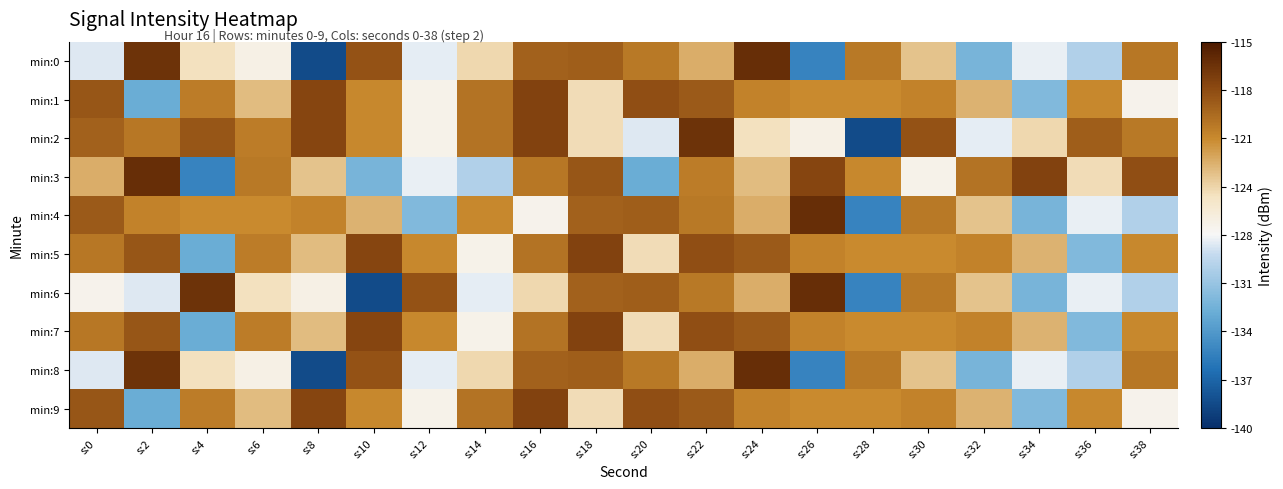

What is the total value across all series at s:26?

-1231.7